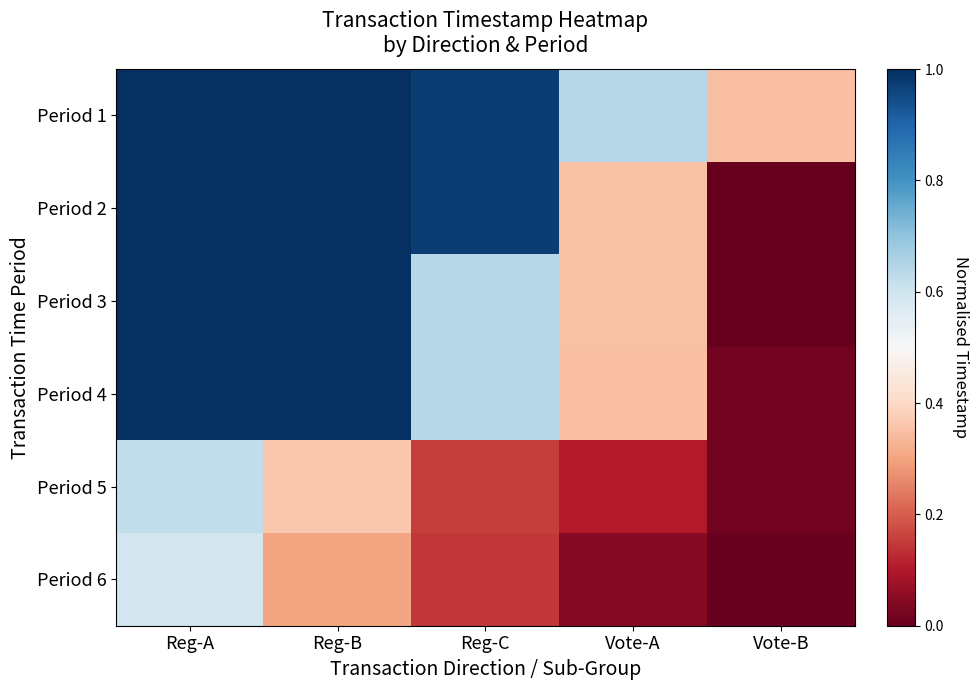

Reading left to right, extract all data points from this chart.

Period 1: Reg-A=1.0	Reg-B=1.0	Reg-C=1.0	Vote-A=0.6	Vote-B=0.4
Period 2: Reg-A=1.0	Reg-B=1.0	Reg-C=1.0	Vote-A=0.4	Vote-B=0.0
Period 3: Reg-A=1.0	Reg-B=1.0	Reg-C=0.6	Vote-A=0.4	Vote-B=0.0
Period 4: Reg-A=1.0	Reg-B=1.0	Reg-C=0.6	Vote-A=0.4	Vote-B=0.0
Period 5: Reg-A=0.6	Reg-B=0.4	Reg-C=0.2	Vote-A=0.1	Vote-B=0.0
Period 6: Reg-A=0.6	Reg-B=0.3	Reg-C=0.1	Vote-A=0.0	Vote-B=0.0